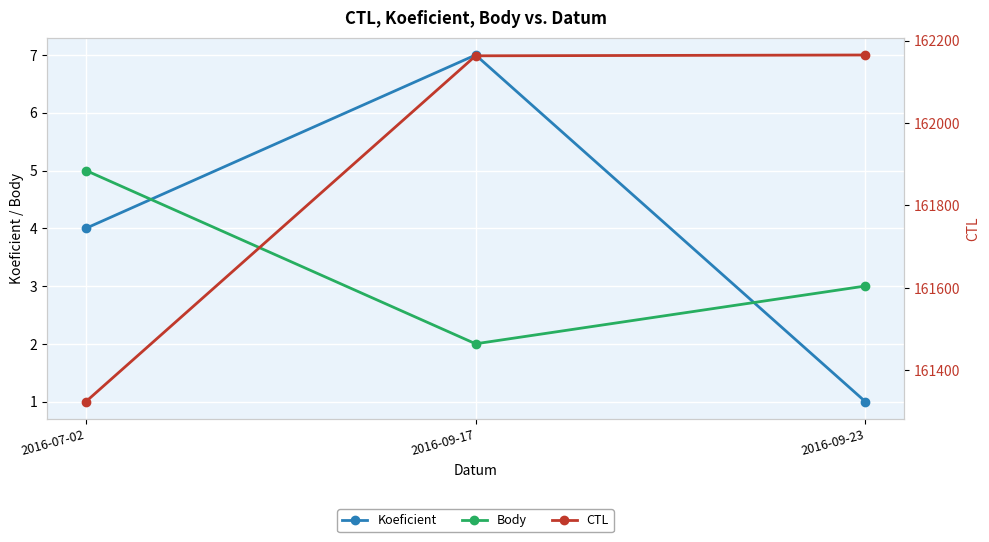

What is the maximum value for Body?

5